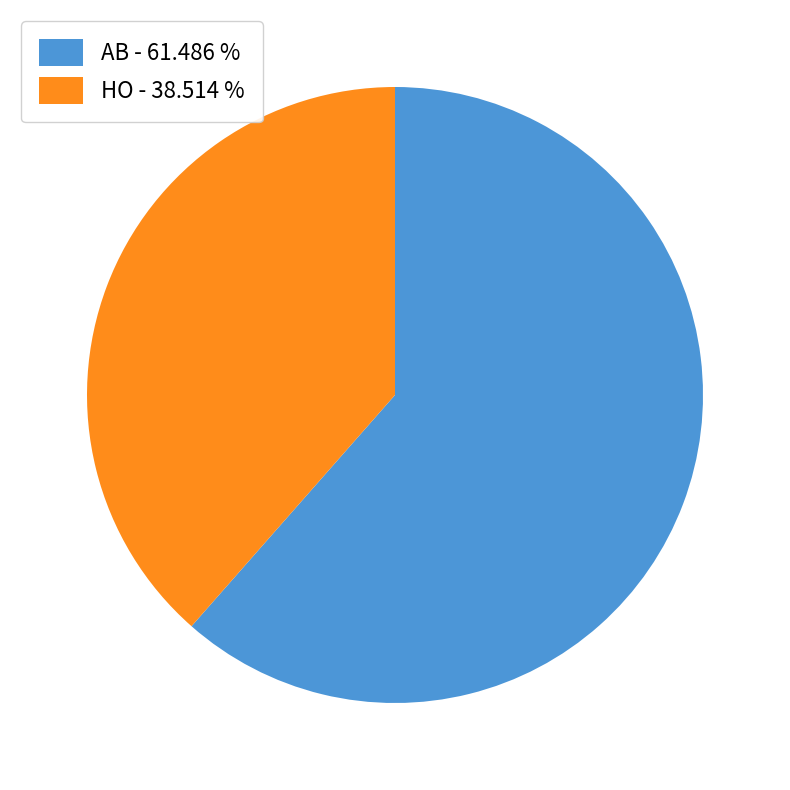

Does HO represent more than half of the total?

No